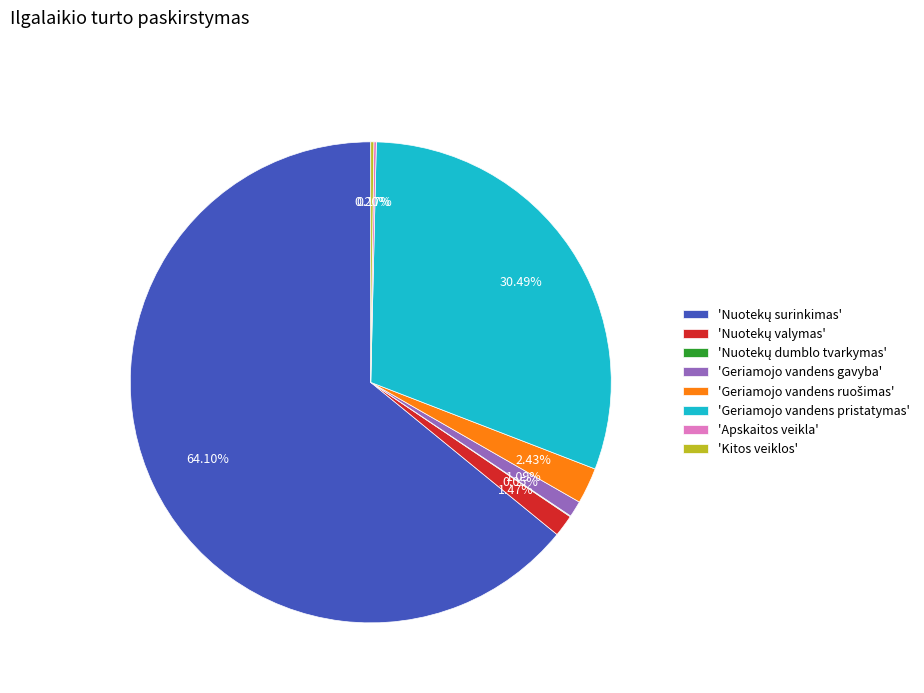

Is there any slice that represents more than half of the pie?

Yes